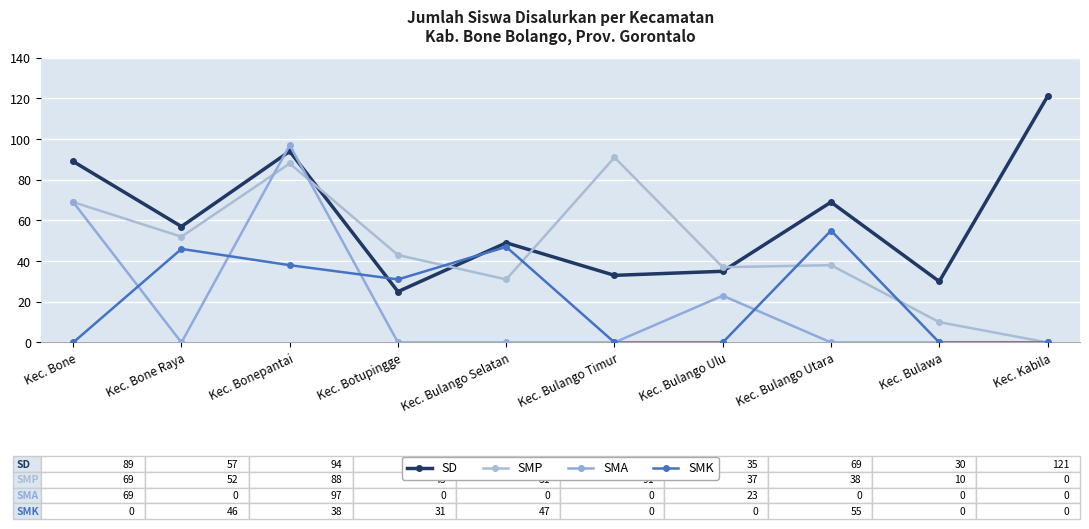

List the labels in order of SMA value, smallest first.

Kec. Bone Raya, Kec. Botupingge, Kec. Bulango Selatan, Kec. Bulango Timur, Kec. Bulango Utara, Kec. Bulawa, Kec. Kabila, Kec. Bulango Ulu, Kec. Bone, Kec. Bonepantai